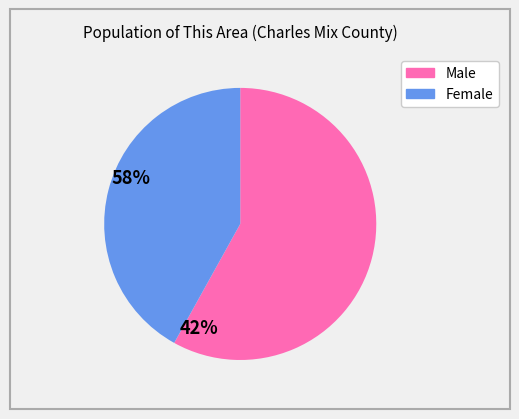

Which slice is the largest?

Male